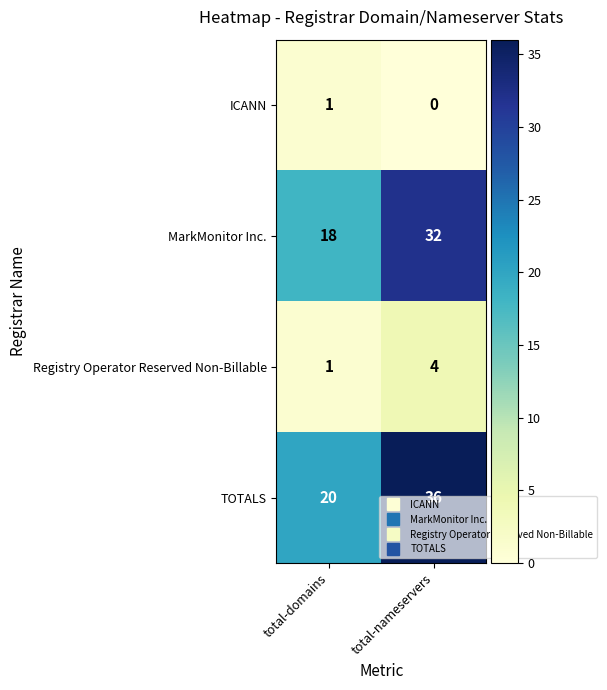

At which category is the sum across all series the highest?

total-nameservers